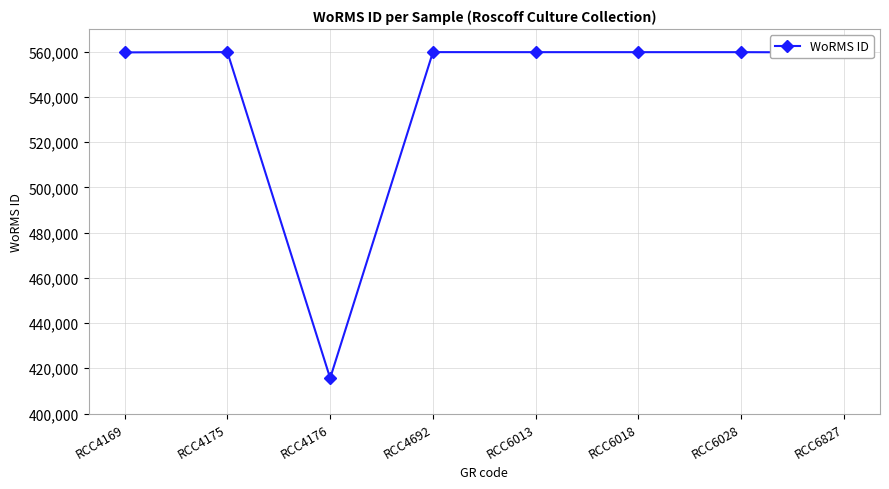

Approximately how many times larger is the value at RCC6018 compared to RCC4692?

1.0